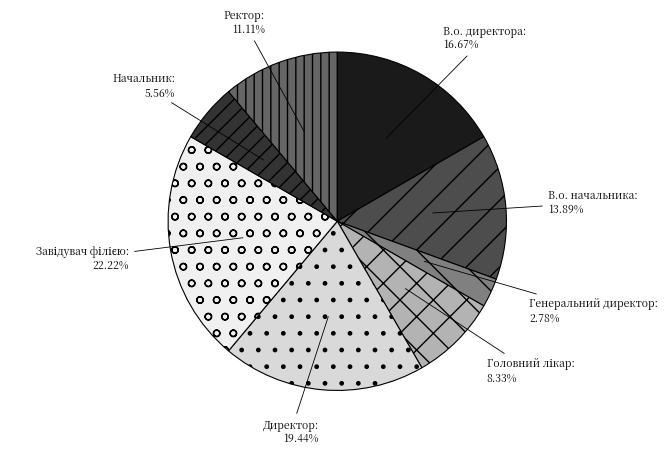

How much of the chart is everything except Директор?

80.6%